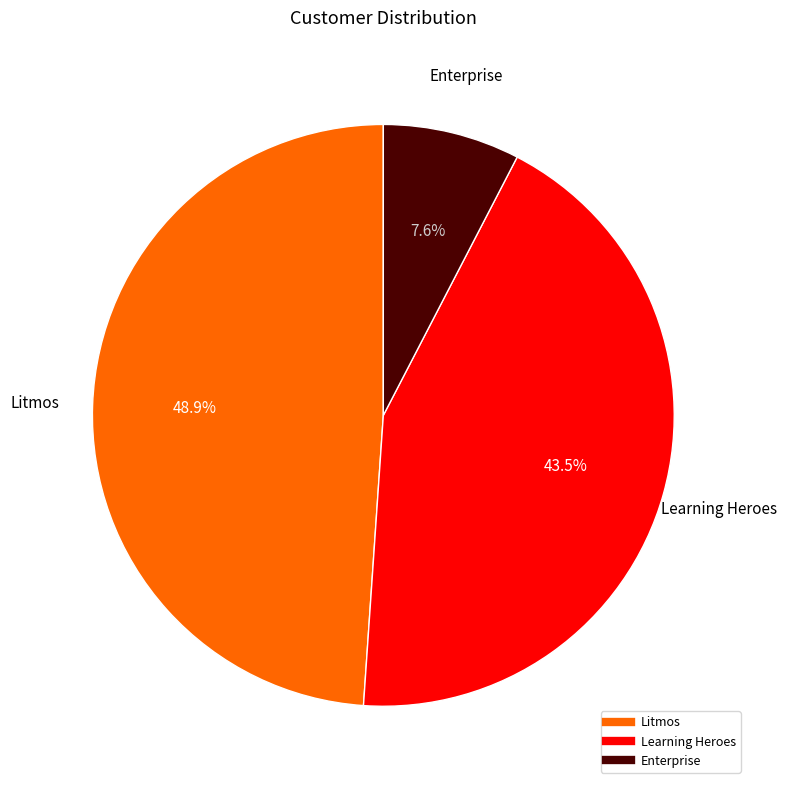

To the nearest percent, what is the combined percentage of Enterprise and Learning Heroes?

51%